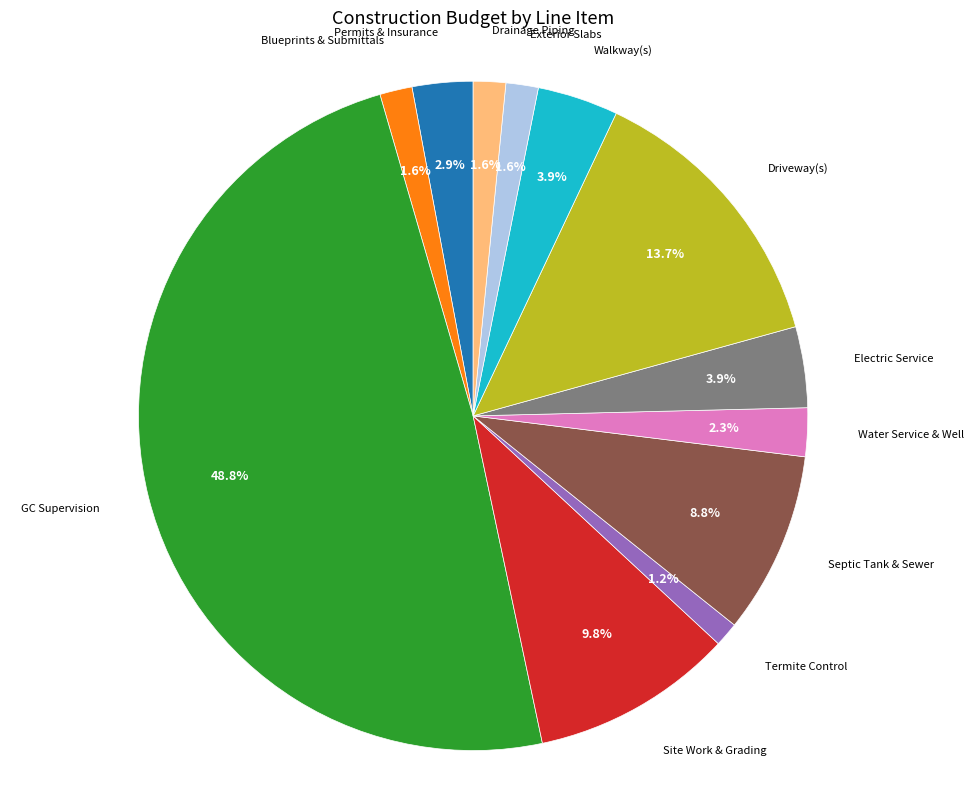

Does Walkway(s) represent more than half of the total?

No